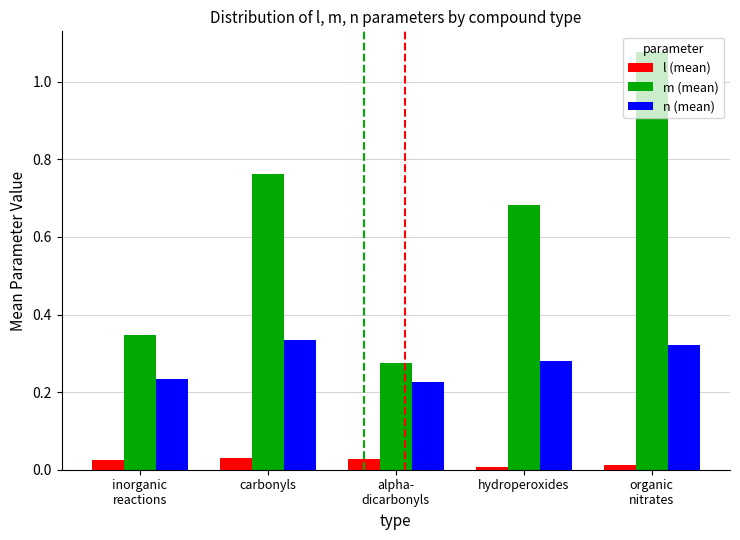

Rank the series by their maximum value, from highest to lowest.

m (mean), n (mean), l (mean)